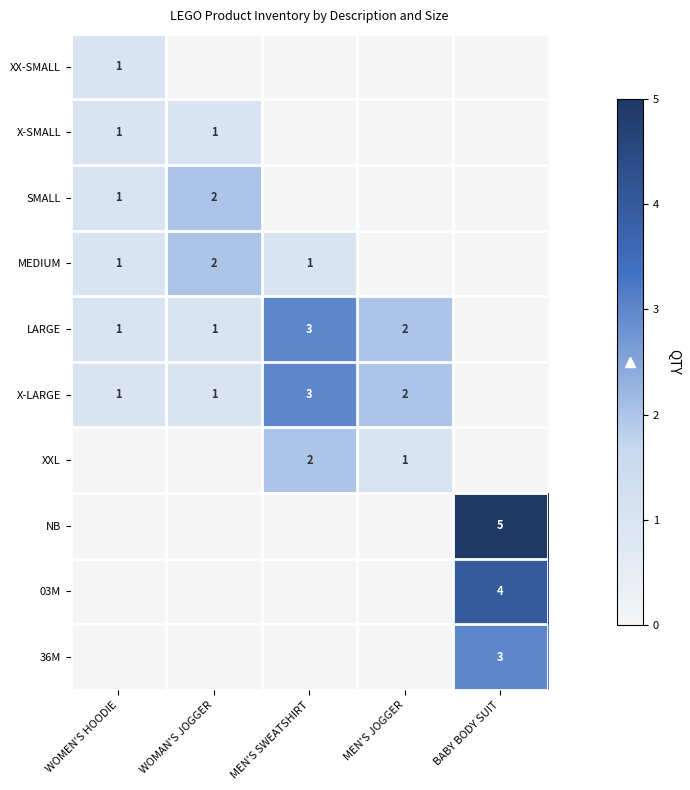

Which category has the lowest value across all series?

WOMAN'S JOGGER